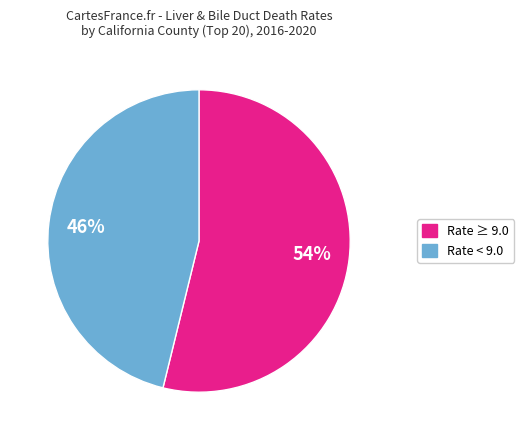

Which slice is the largest?

Rate ≥ 9.0